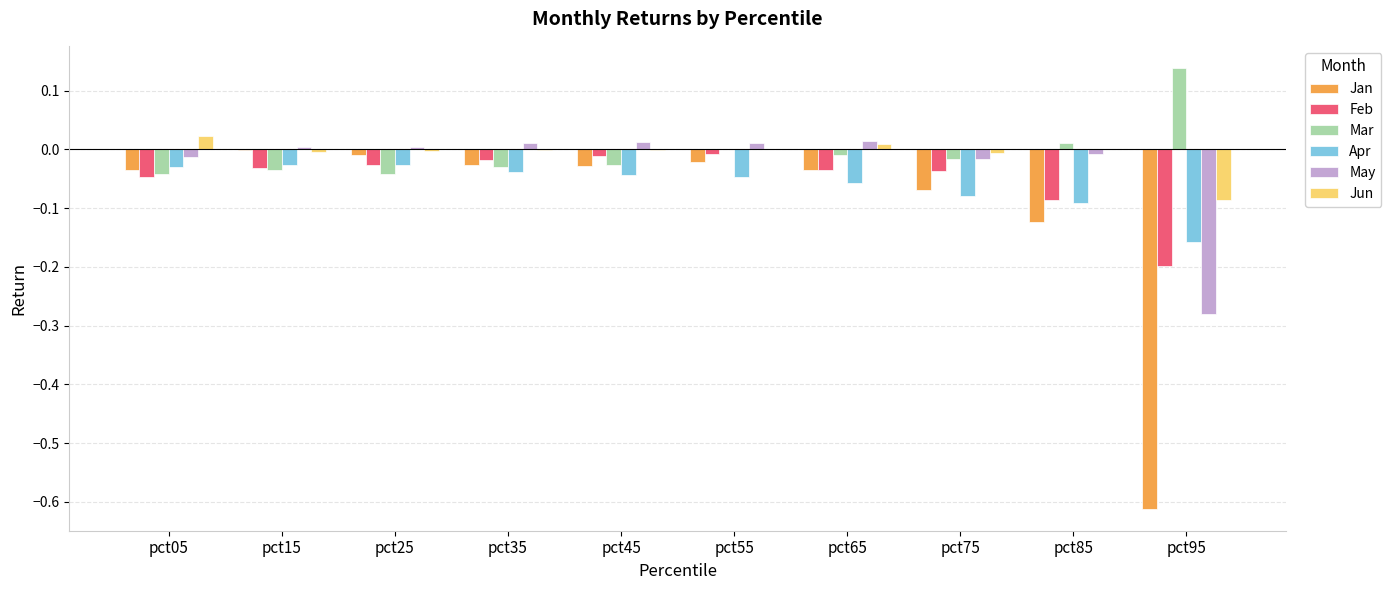

True or false: May has a value of -0.4 at pct95.

False